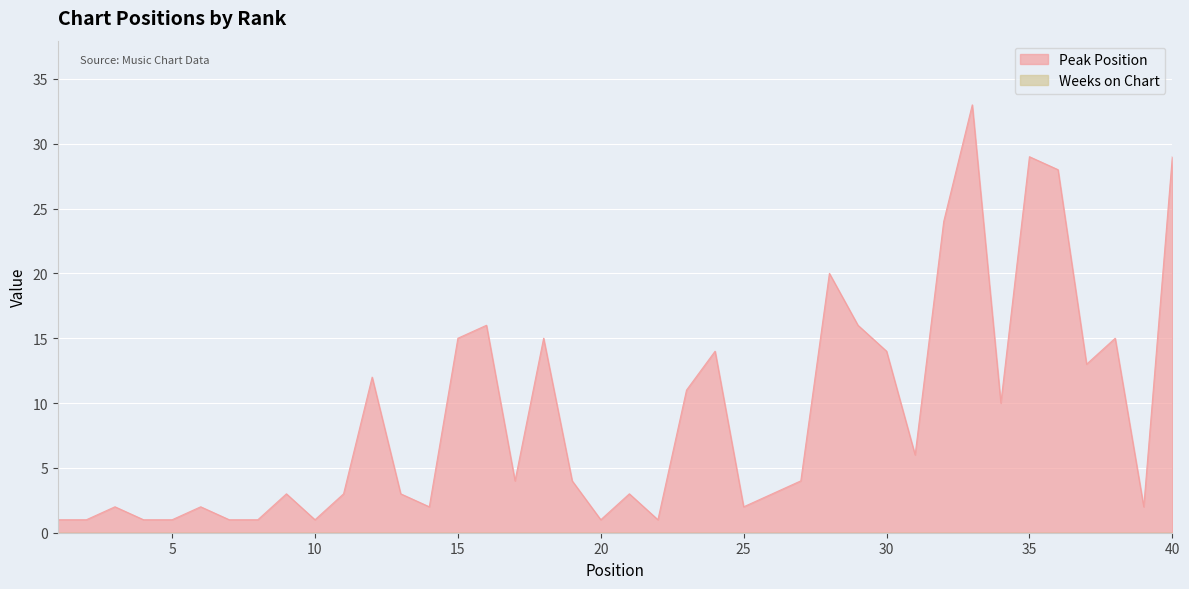

At which category does the chart reach its minimum across all series?

1